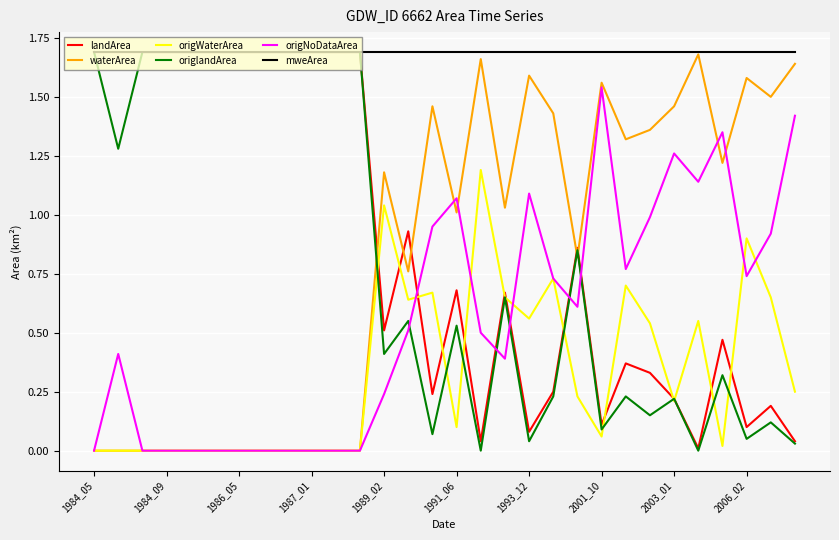

Which series has the largest total across all categories?

mweArea